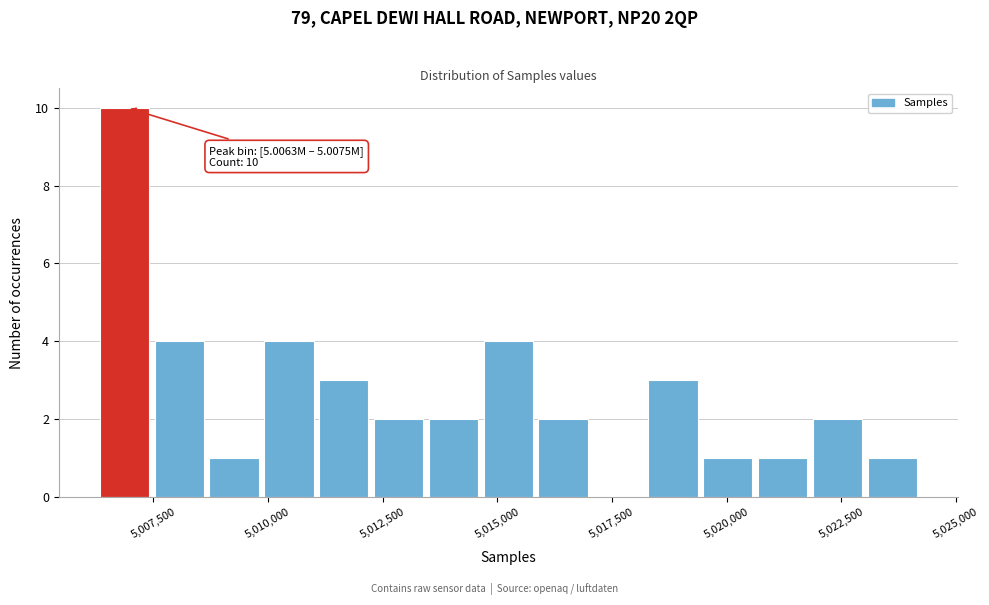

Read against the x-axis, roughly where is the centre of the tallest bar?

5007000